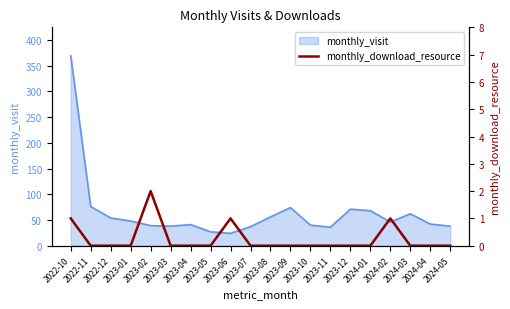

True or false: there are more than 2 points higher than both neighbors.

True